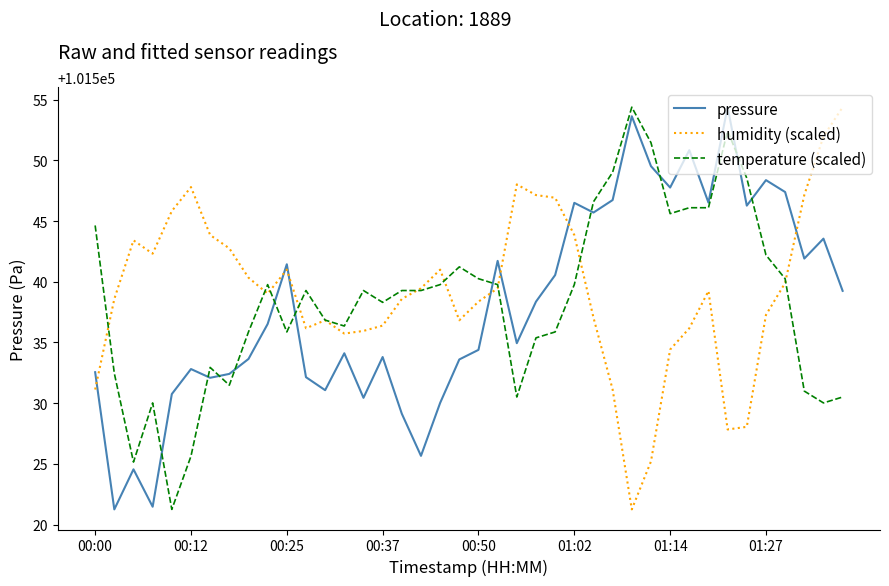

True or false: temperature (scaled) has more than 1 points higher than both neighbors.

True